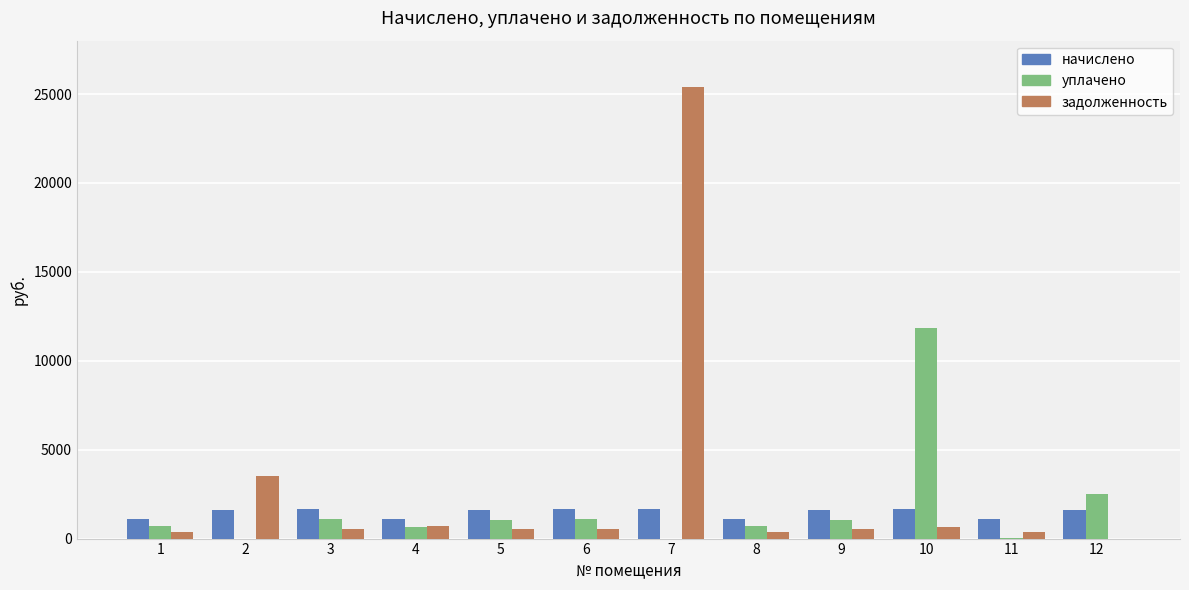

Between 4 and 7, which series saw the biggest shift?

задолженность